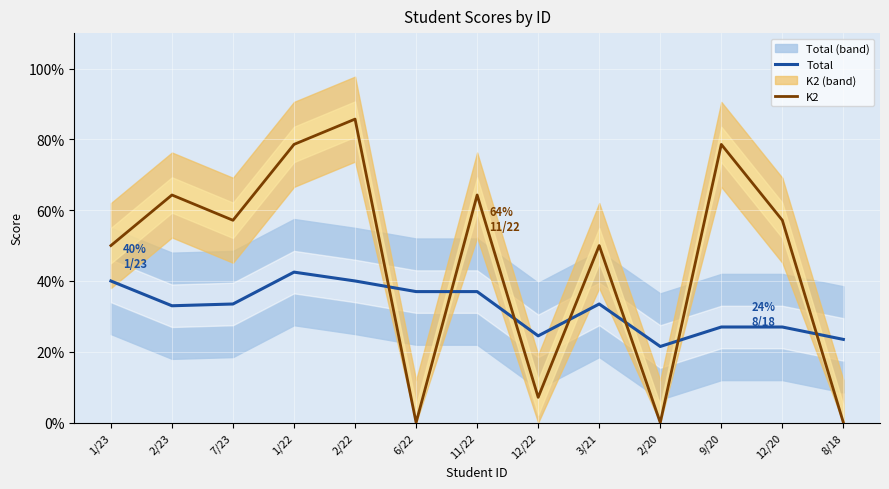

What is the difference between the highest and lowest values at 12/22?

17.4